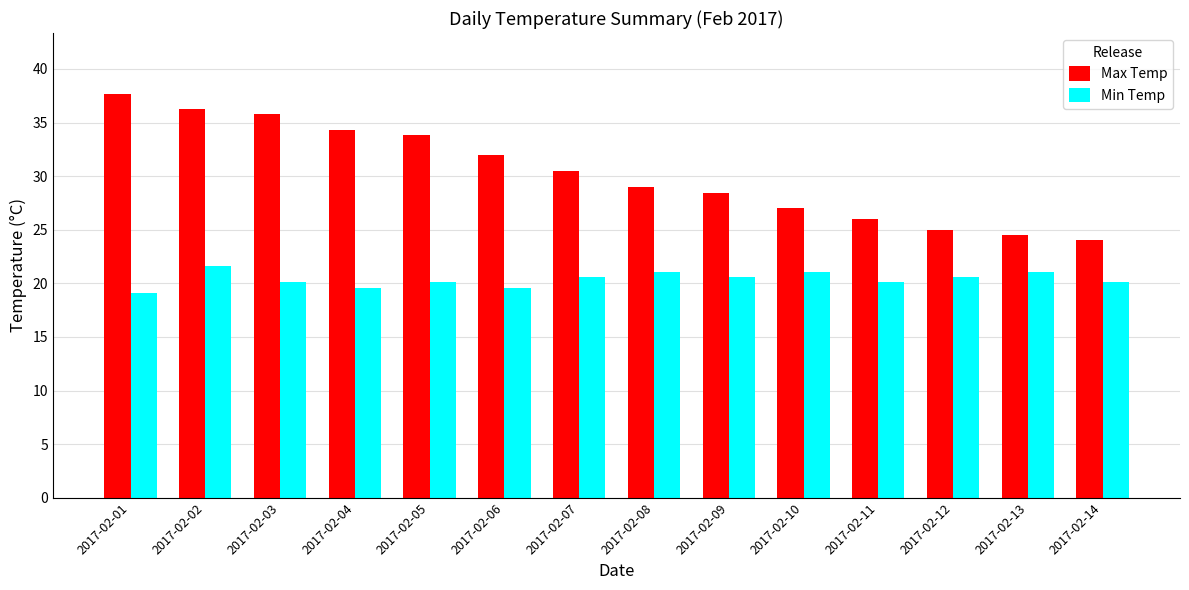

At which label does Max Temp reach its minimum?

2017-02-14